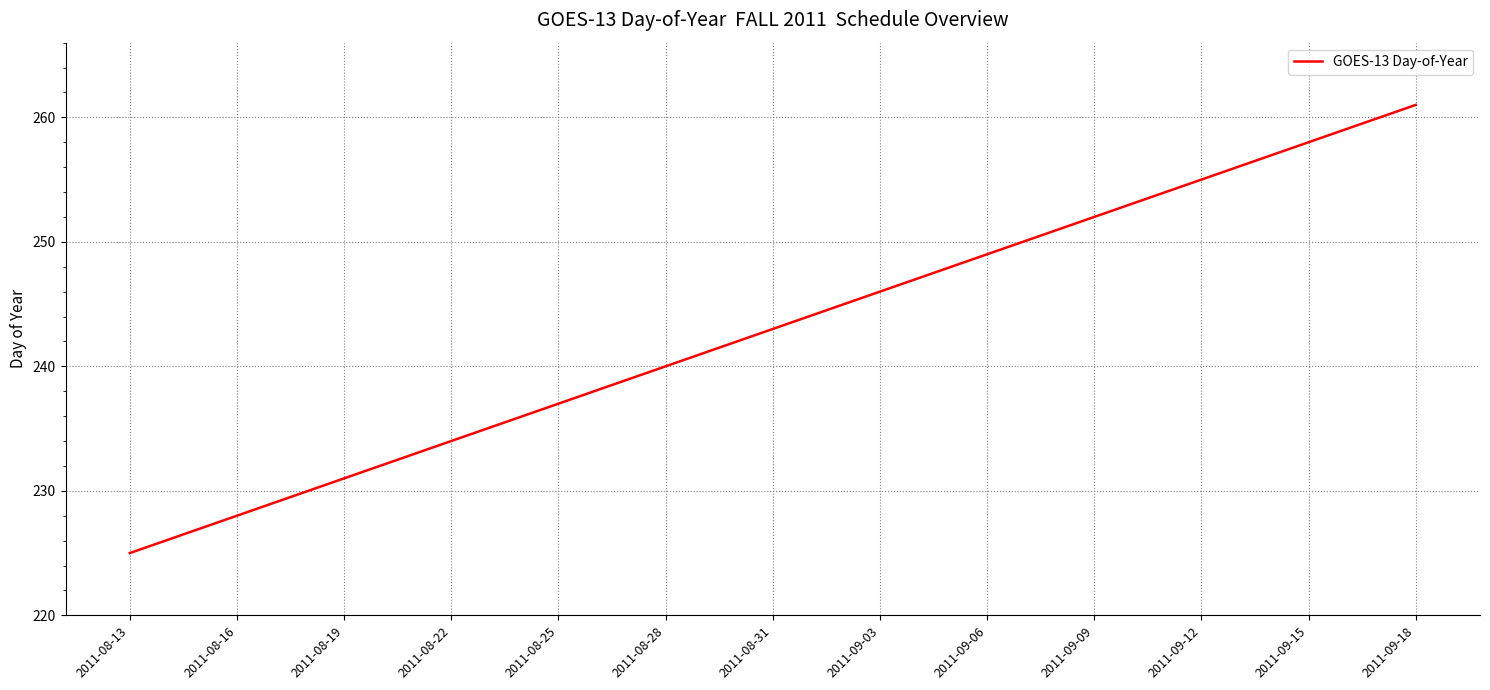

What is the difference between the maximum and minimum values?

36